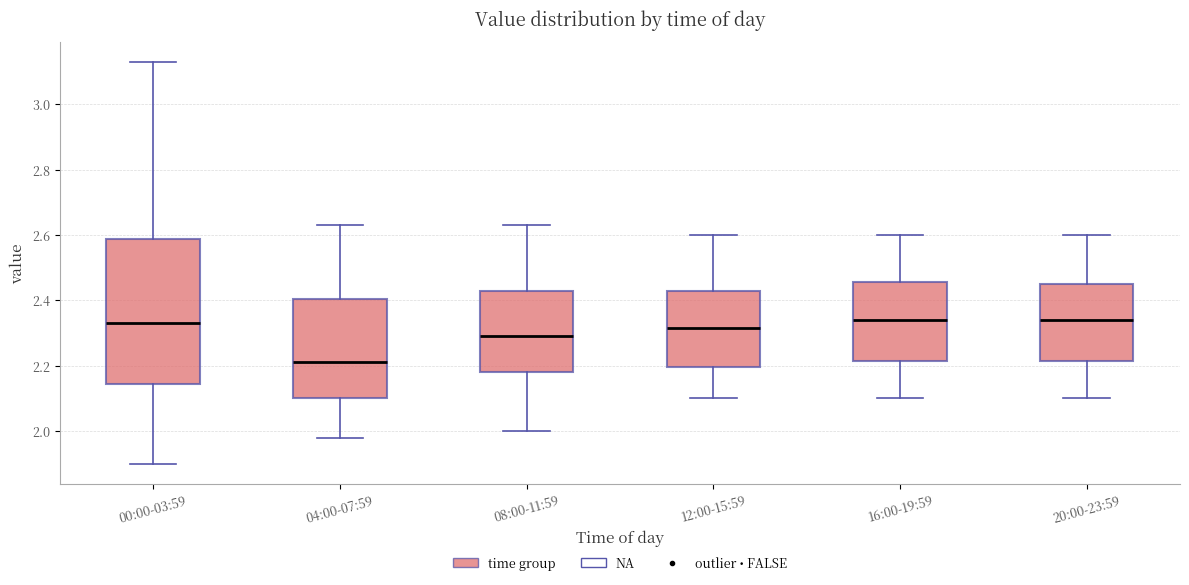

Which box is the tallest, from its lower edge to its upper edge?

00:00-03:59